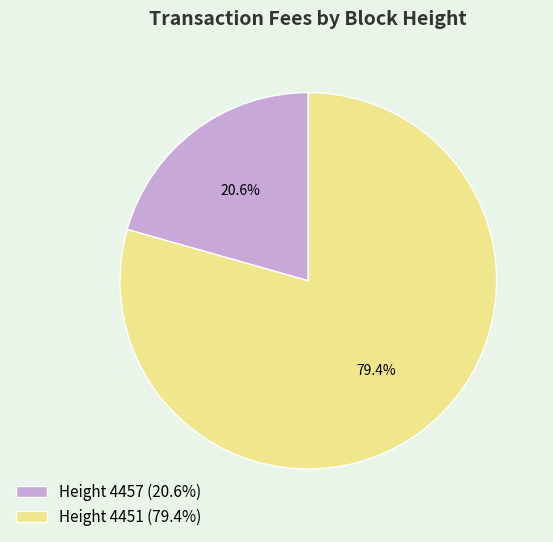

Combined, what portion of the pie is Height 4457 (20.6%) and Height 4451 (79.4%)?

100.0%